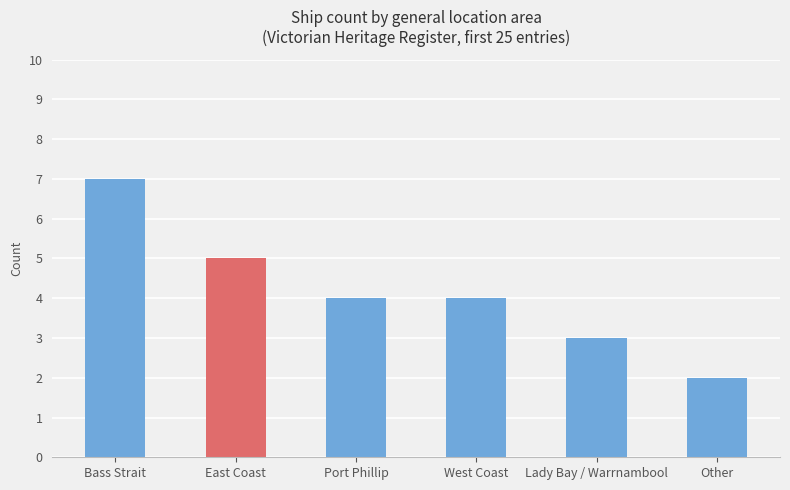

Count the values in the range 3 to 5.

4